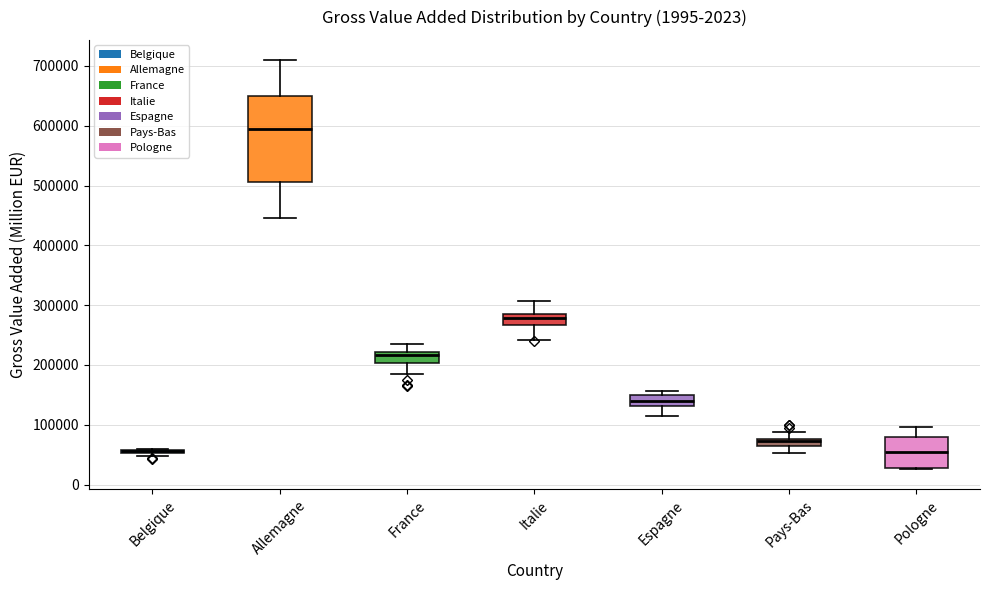

Where is the upper edge of the box for Espagne on the y-axis? The values are not printed on the chart, so give them approximately, as read against the axis.

150000